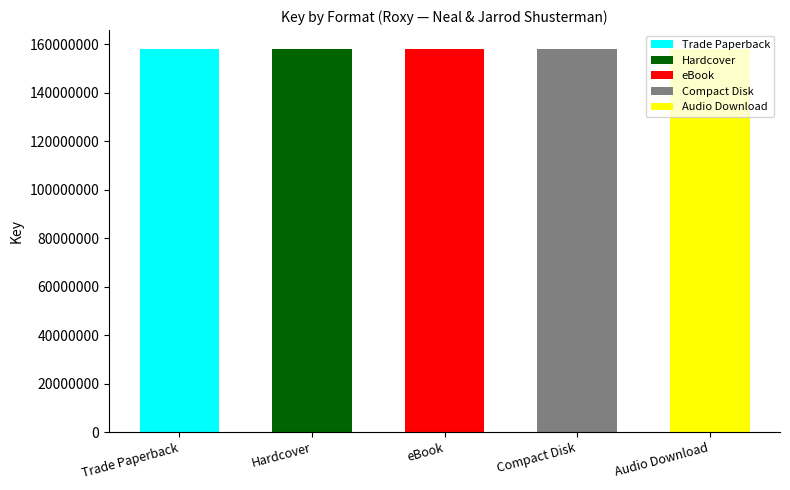

What is the greatest value displayed?

157902866